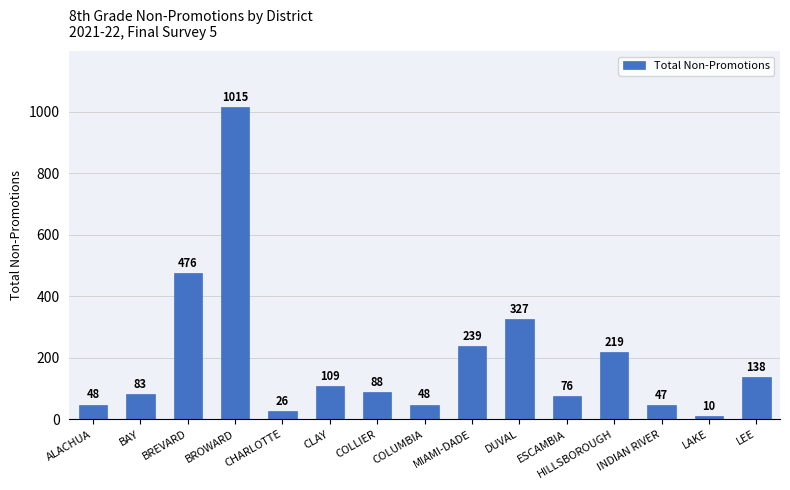

What position from the left is CHARLOTTE?

5